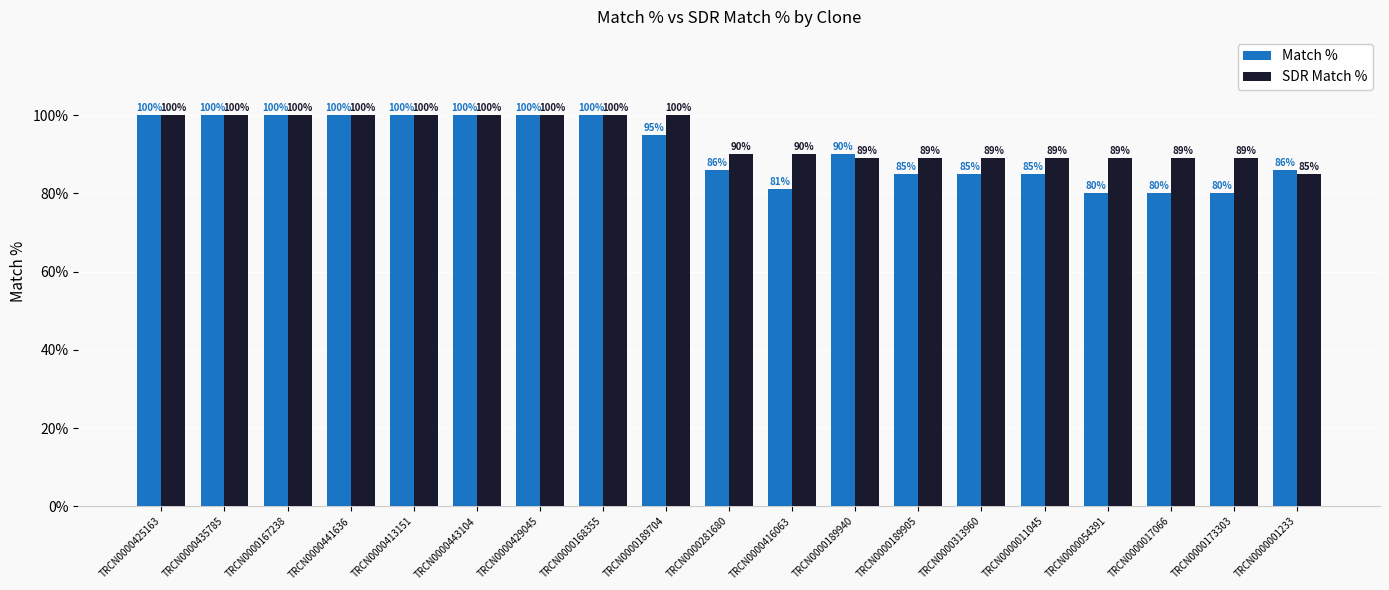

How many data points in SDR Match % are less than 90?

8